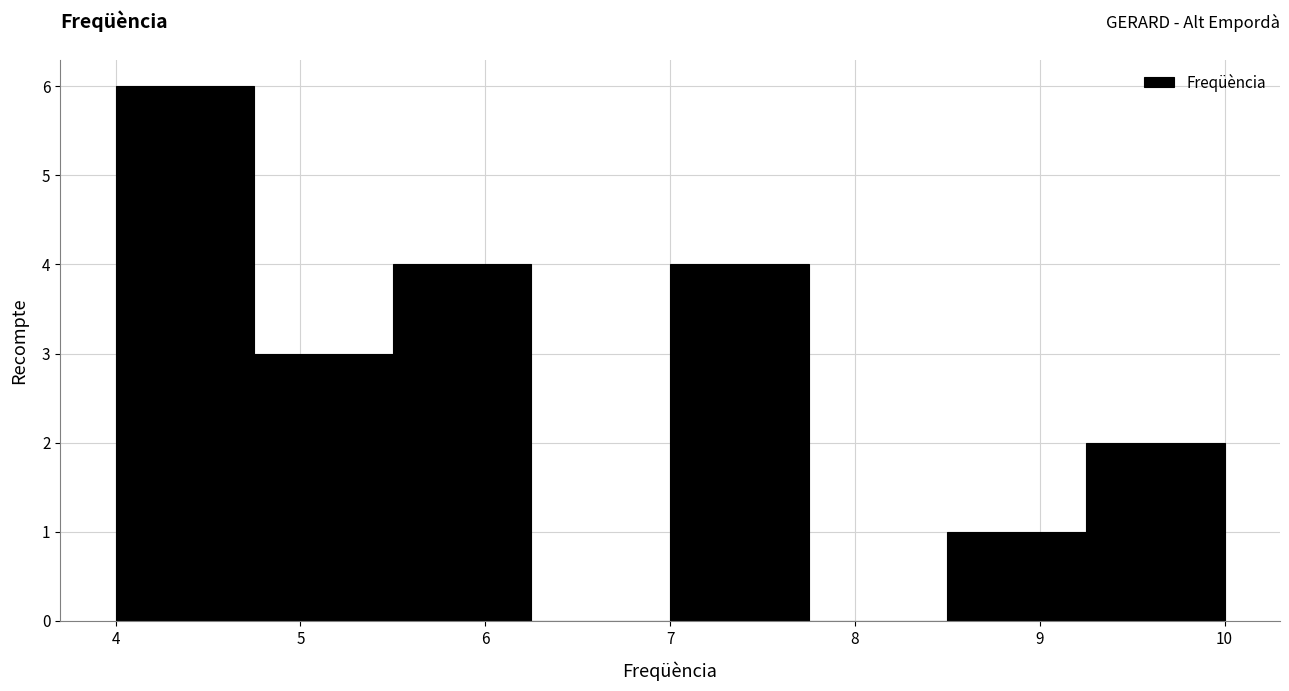

Which range on the x-axis has the tallest bar?

4.00 to 4.75